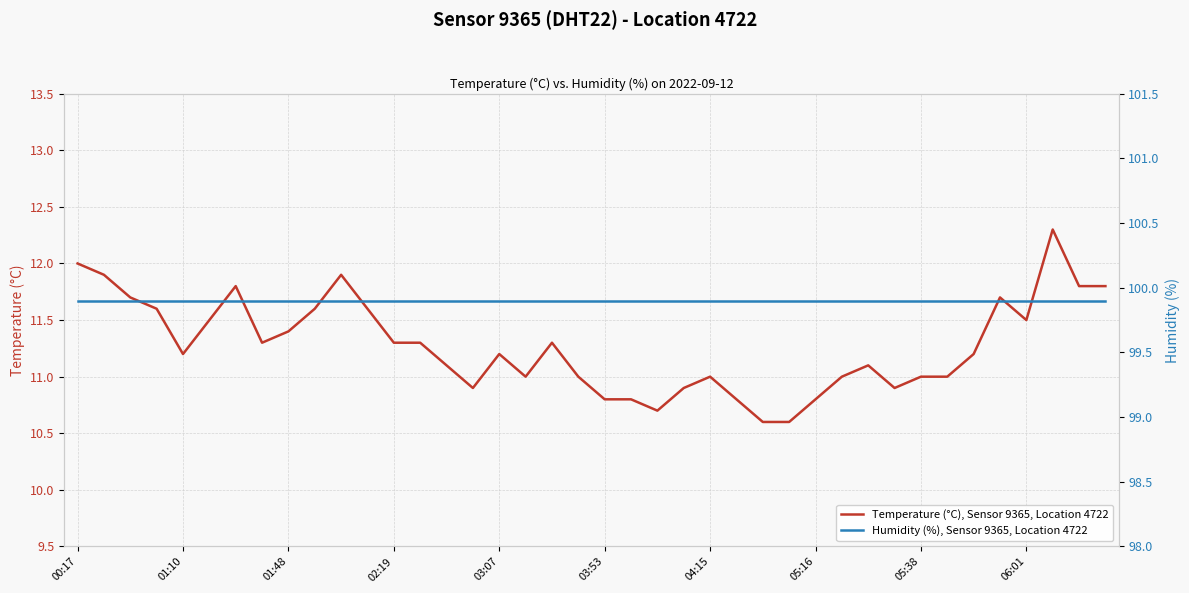

At which category is the sum across all series the highest?

37